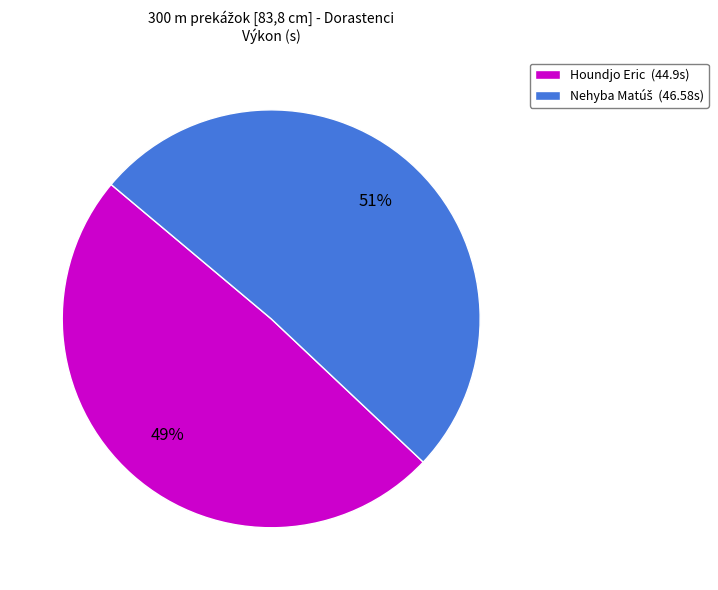

True or false: Houndjo Eric (44.9s) accounts for 56% of the total.

False